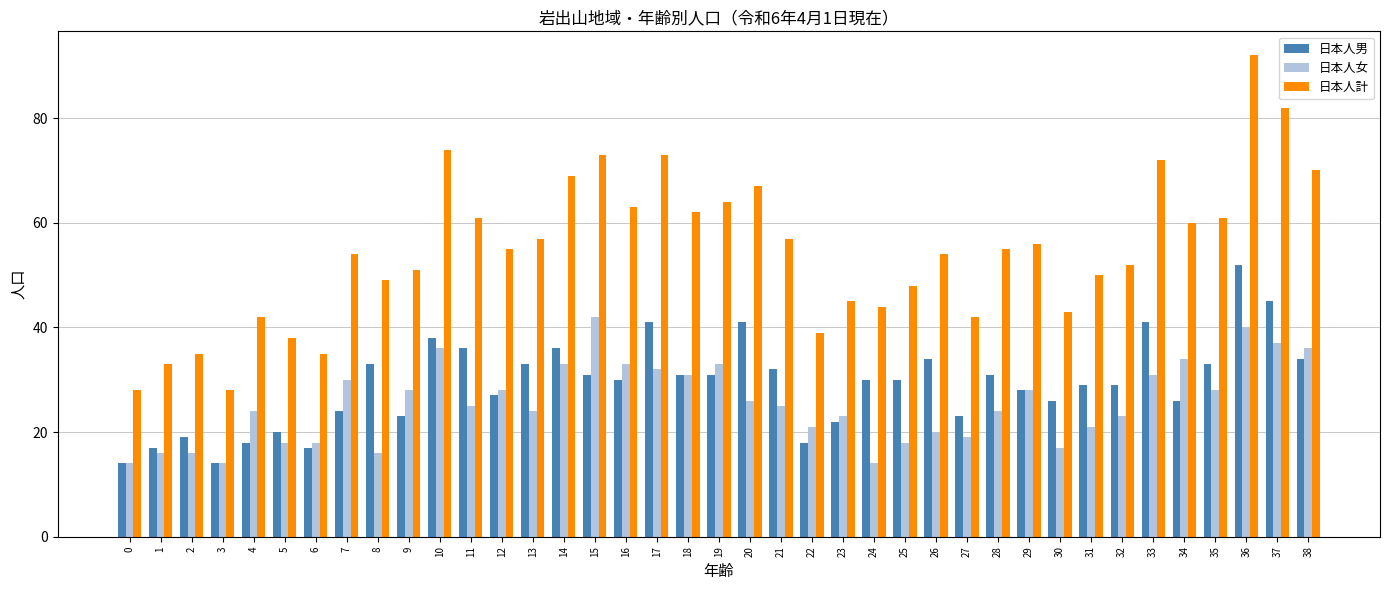

Reading left to right, list all the values displayed in this chart.

日本人男: 14	17	19	14	18	20	17	24	33	23	38	36	27	33	36	31	30	41	31	31	41	32	18	22	30	30	34	23	31	28	26	29	29	41	26	33	52	45	34
日本人女: 14	16	16	14	24	18	18	30	16	28	36	25	28	24	33	42	33	32	31	33	26	25	21	23	14	18	20	19	24	28	17	21	23	31	34	28	40	37	36
日本人計: 28	33	35	28	42	38	35	54	49	51	74	61	55	57	69	73	63	73	62	64	67	57	39	45	44	48	54	42	55	56	43	50	52	72	60	61	92	82	70